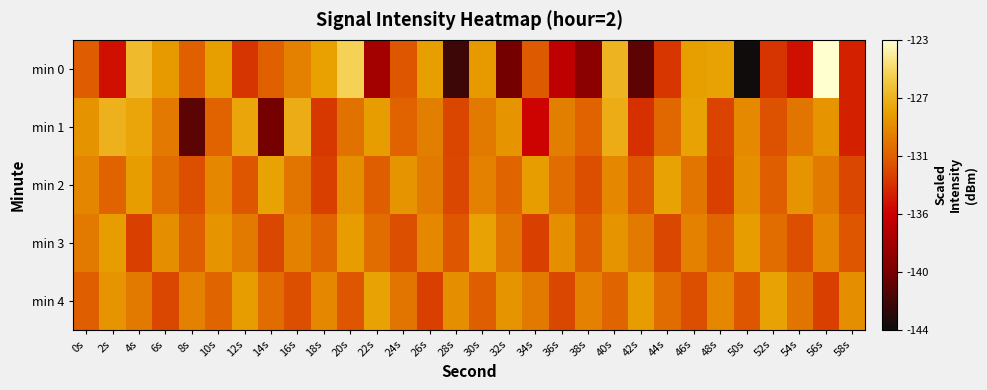

What is the spread (max minus min) of values at 58s?

5.0